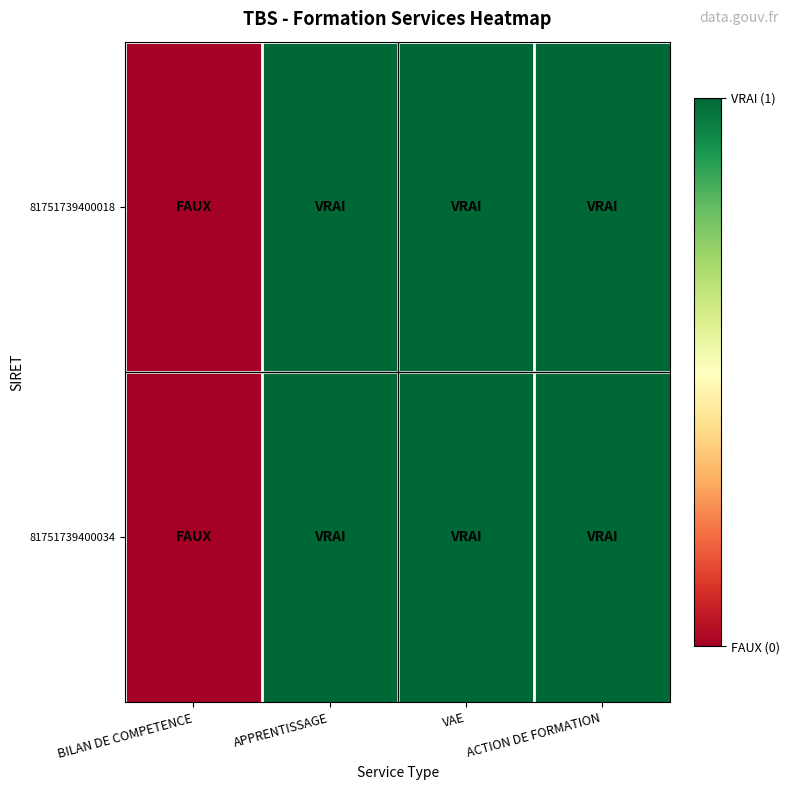

At which category is the sum across all series the highest?

APPRENTISSAGE